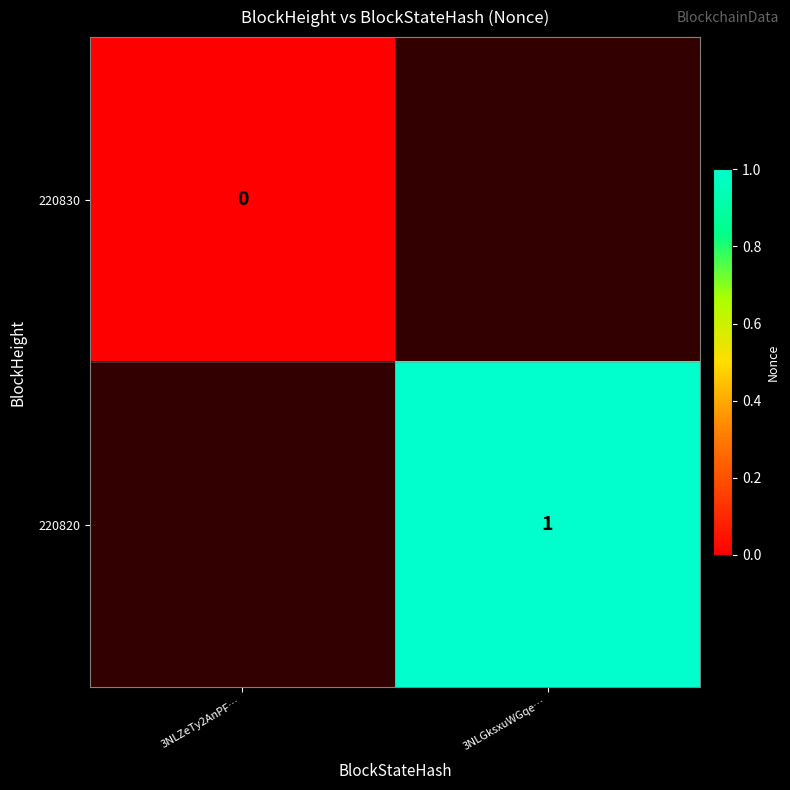

Is the value of 220820 at 3NLGksxuWGqe… greater than the value of 220830 at 3NLZeTy2AnPF…?

Yes